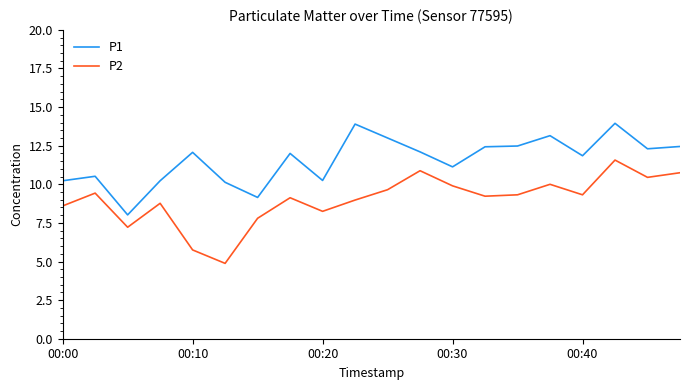

True or false: P2 and P1 cross at least once.

False